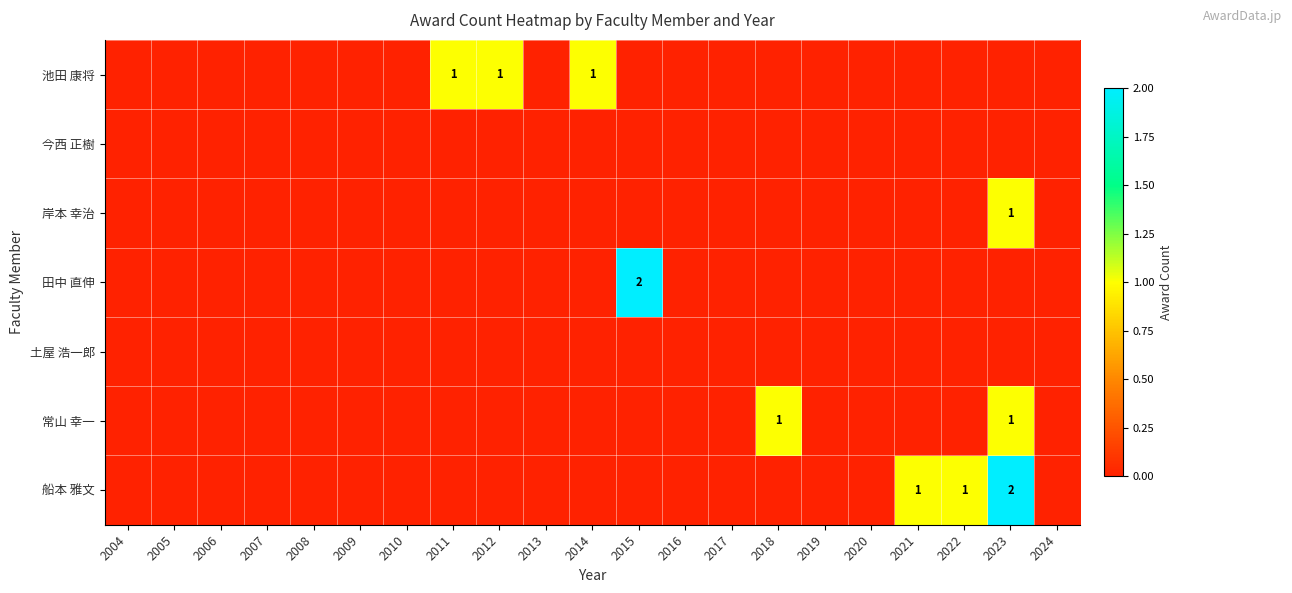

What is the greatest value displayed?

2